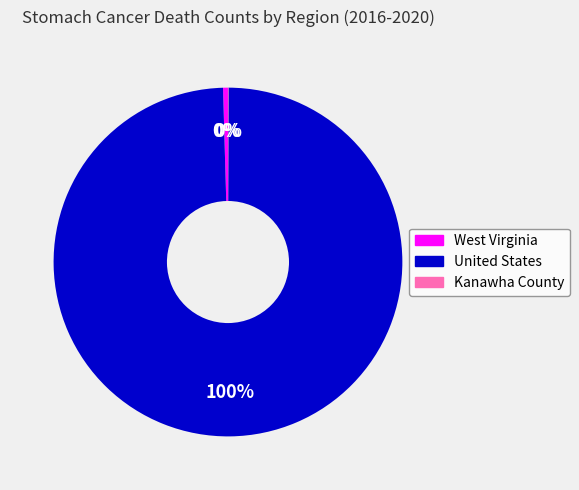

Does West Virginia represent more than half of the total?

No